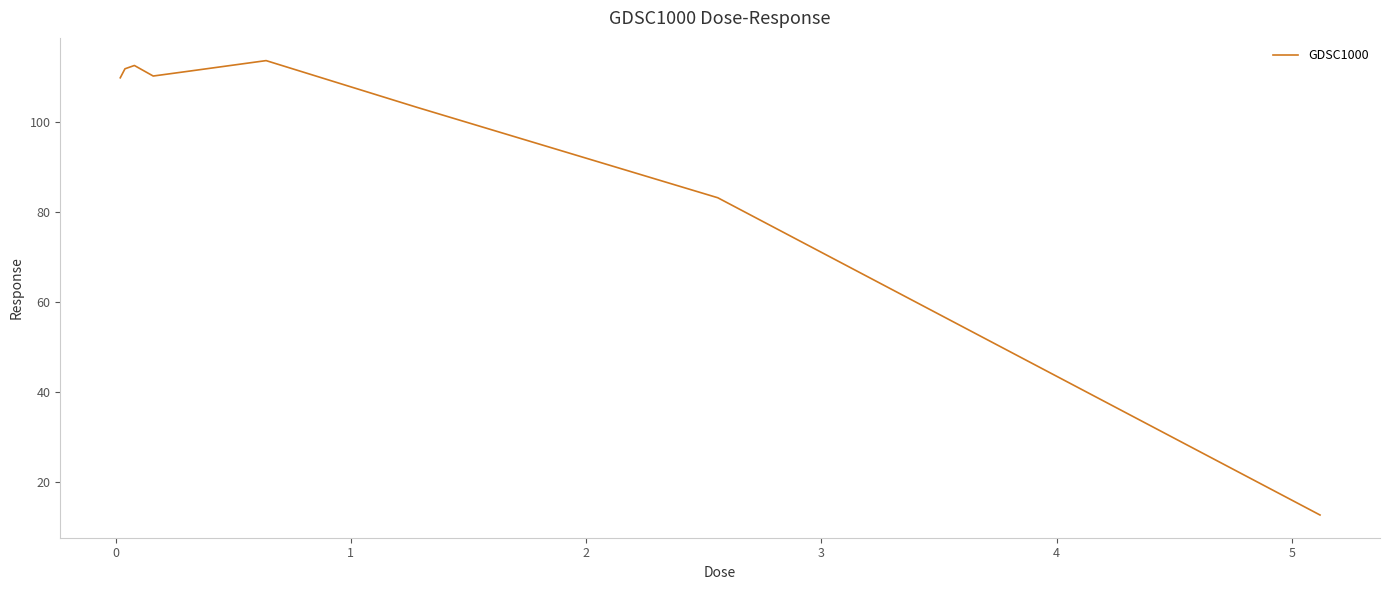

What is the smallest value displayed?

12.7